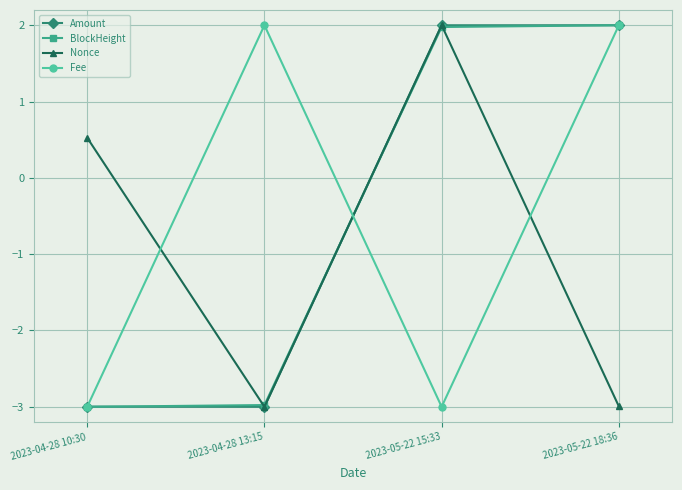

What is the maximum value for Fee?

2.0